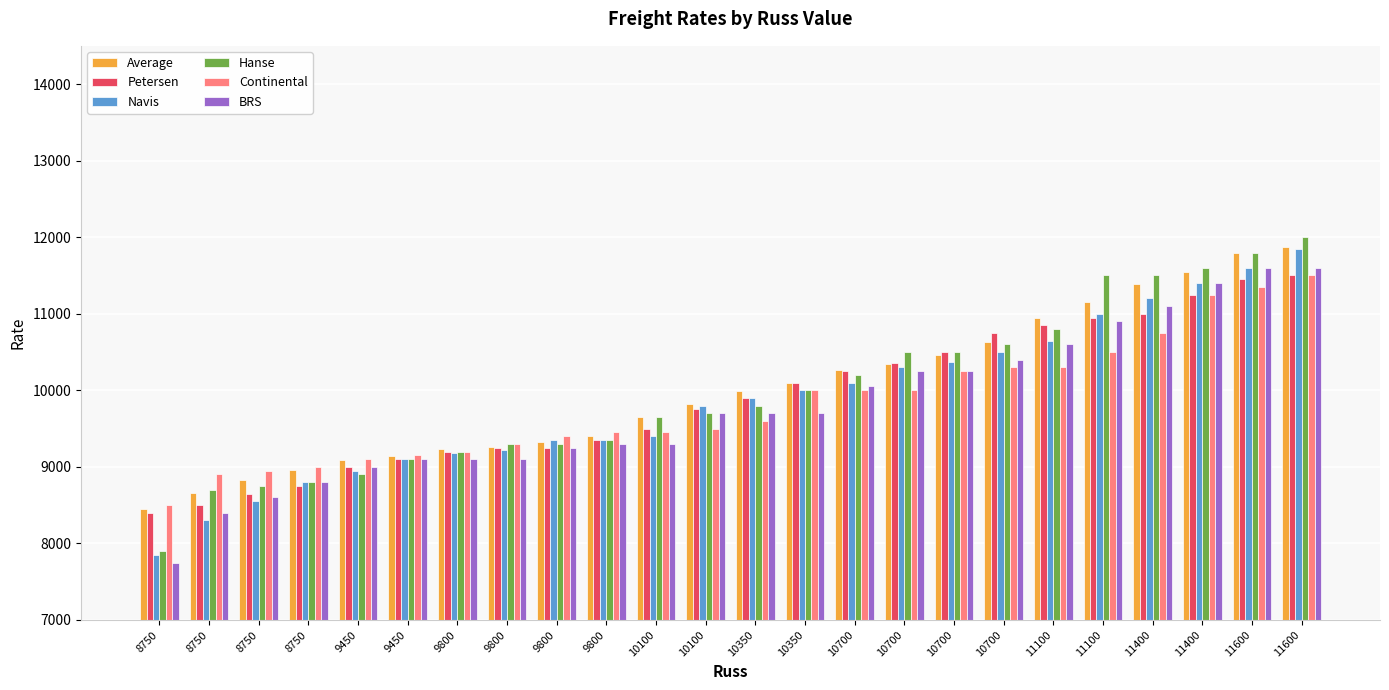

How many data points does each series have?

24